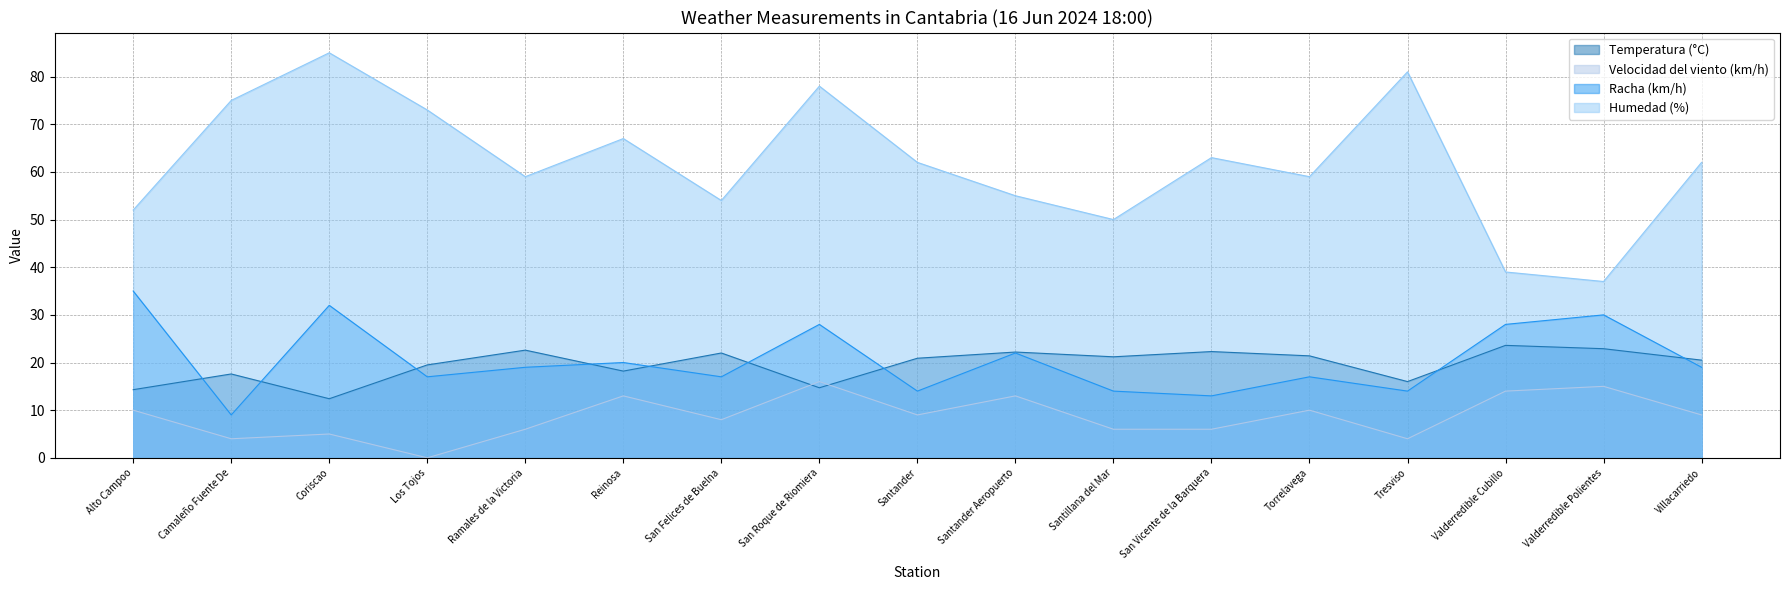

Is it true that Racha (km/h) equals 17.0 at Torrelavega?

True